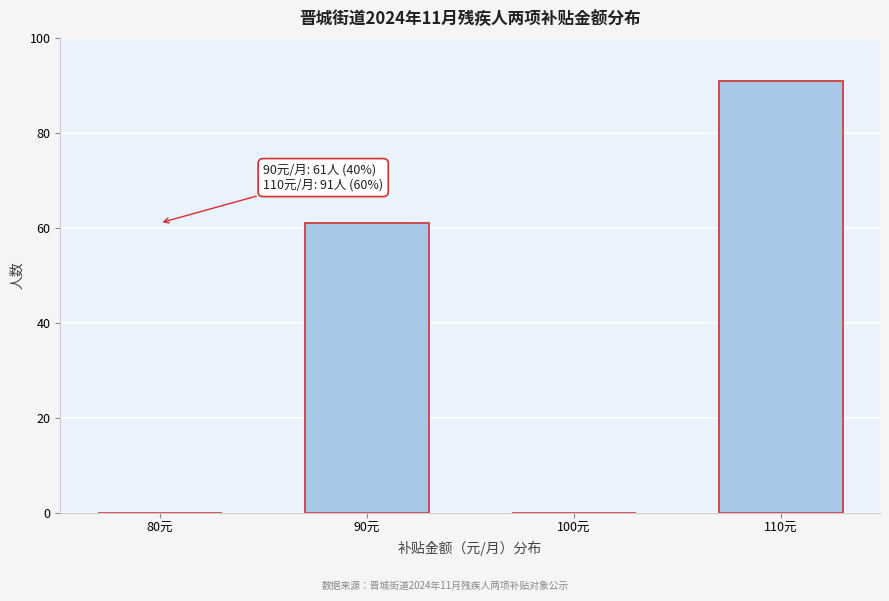

Reading left to right, what are all the values shown in this chart?

80元=0	90元=61	100元=0	110元=91